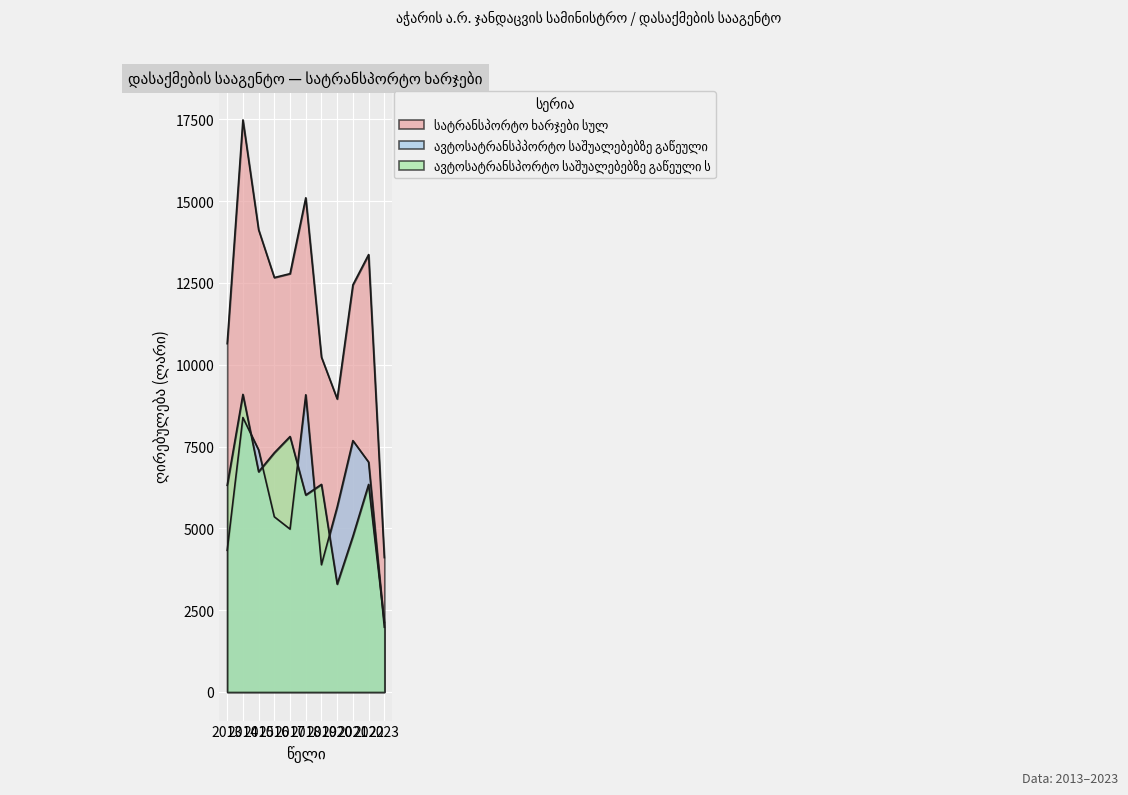

What is the lowest value of the სატრანსპორტო ხარჯები სულ series?

4107.0